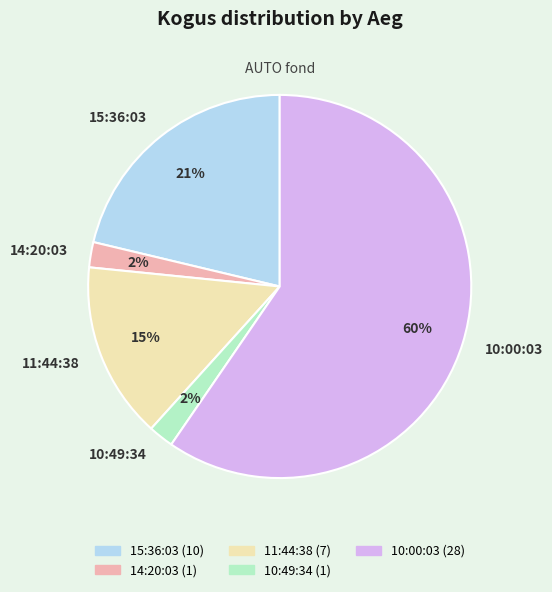

Approximately how many times larger is the value at 14:20:03 compared to 10:49:34?

1.0